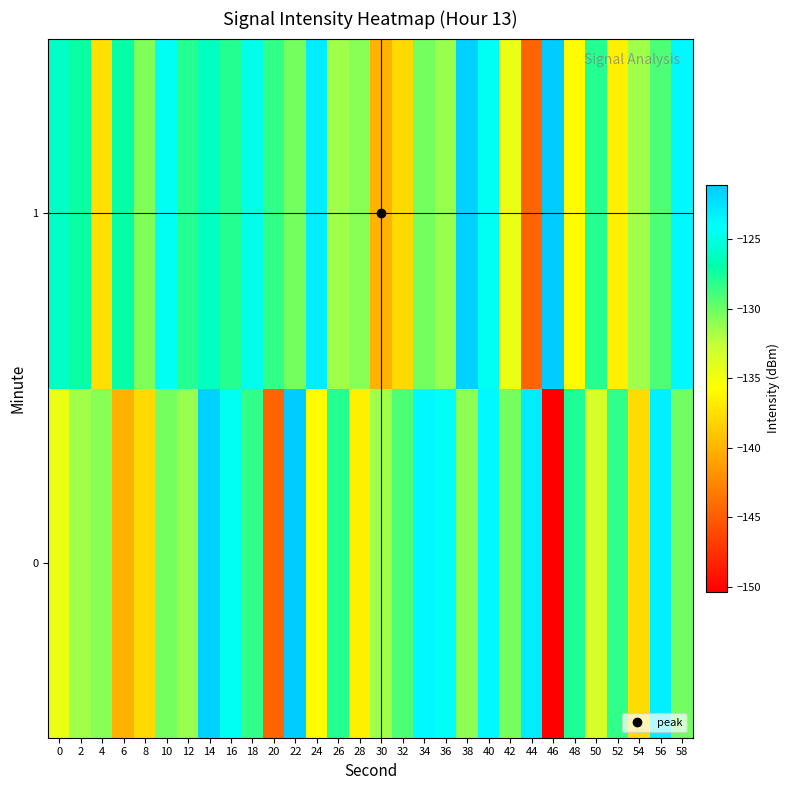

Reading left to right, list all the values displayed in this chart.

0: 0=-134.5	2=-131.5	4=-130.9	6=-140.1	8=-137.8	10=-130.3	12=-131.3	14=-121.5	16=-124.5	18=-128.4	20=-144.6	22=-121.1	24=-135.9	26=-128.0	28=-136.5	30=-131.6	32=-129.2	34=-123.7	36=-124.4	38=-130.9	40=-123.7	42=-130.3	44=-123.0	46=-150.3	48=-127.8	50=-133.4	52=-128.3	54=-137.8	56=-123.2	58=-130.2
1: 0=-126.0	2=-127.2	4=-137.5	6=-127.1	8=-130.7	10=-124.5	12=-128.0	14=-126.2	16=-128.0	18=-124.8	20=-128.4	22=-130.3	24=-123.0	26=-131.5	28=-130.9	30=-140.1	32=-137.8	34=-130.3	36=-131.3	38=-121.5	40=-124.5	42=-134.5	44=-144.6	46=-121.1	48=-135.9	50=-128.0	52=-136.5	54=-131.6	56=-129.2	58=-123.7